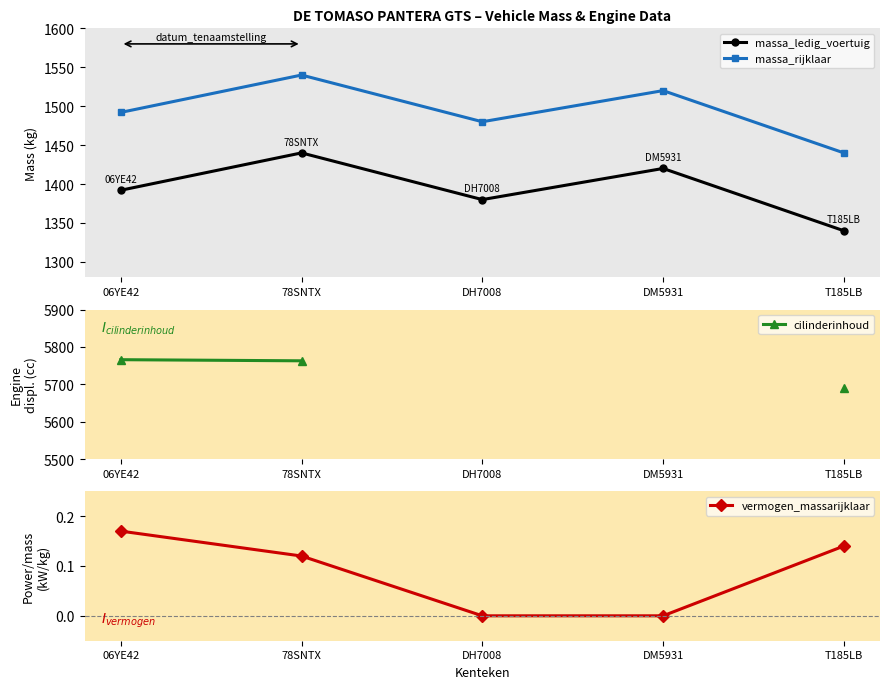

True or false: vermogen_massarijklaar and massa_ledig_voertuig intersect in this chart.

False